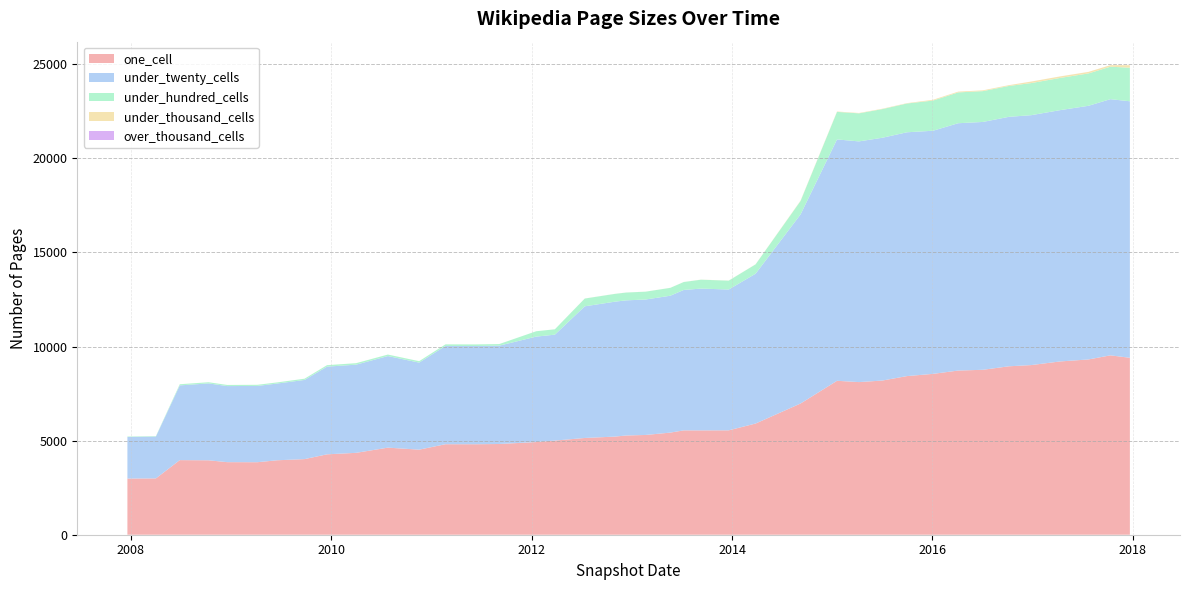

Reading left to right, extract all data points from this chart.

one_cell: 2985	2993	3964	3955	3856	3853	3956	4018	4272	4351	4627	4520	4809	4808	4821	4925	5002	5141	5214	5273	5301	5426	5545	5544	5547	5908	6973	8179	8110	8192	8429	8547	8723	8764	8950	9014	9208	9313	9531	9402
under_twenty_cells: 2209	2224	3971	4085	4042	4053	4077	4206	4659	4685	4866	4625	5221	5219	5224	5602	5628	6995	7169	7180	7197	7273	7461	7534	7482	7961	10047	12825	12789	12900	12955	12918	13142	13169	13255	13278	13353	13478	13612	13629
under_hundred_cells: 23	23	61	62	60	60	60	66	79	79	80	76	85	85	86	285	286	413	414	415	416	418	421	473	471	496	713	1464	1491	1523	1529	1604	1637	1638	1640	1706	1711	1720	1725	1785
under_thousand_cells: 0	0	0	0	0	0	0	0	0	0	0	0	0	0	0	0	0	2	2	2	2	2	2	4	4	4	17	19	19	19	19	42	42	42	43	81	81	82	83	133
over_thousand_cells: 0	0	0	0	0	0	0	0	0	0	0	0	0	0	0	0	0	0	0	0	0	0	0	0	0	0	0	0	0	0	0	0	0	0	0	0	0	0	0	0